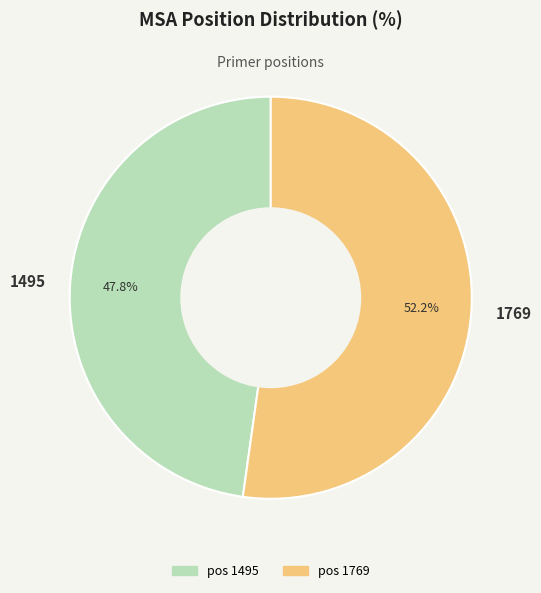

To the nearest percent, what portion does 1769 represent?

52%